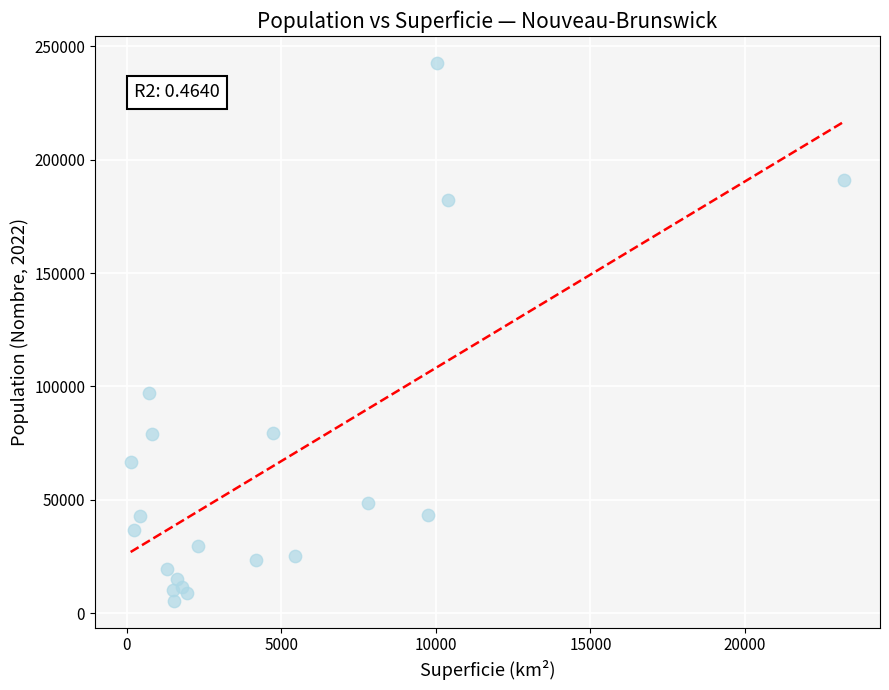

What Y value in the scatter plot is closest to 124083?

97261